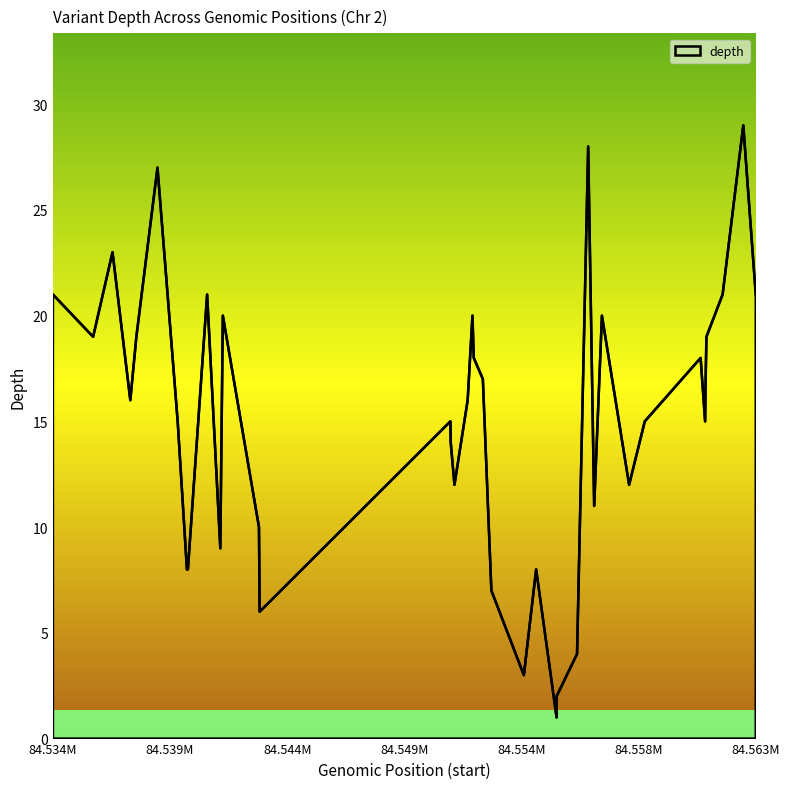

What is the difference between the maximum and minimum values?

28